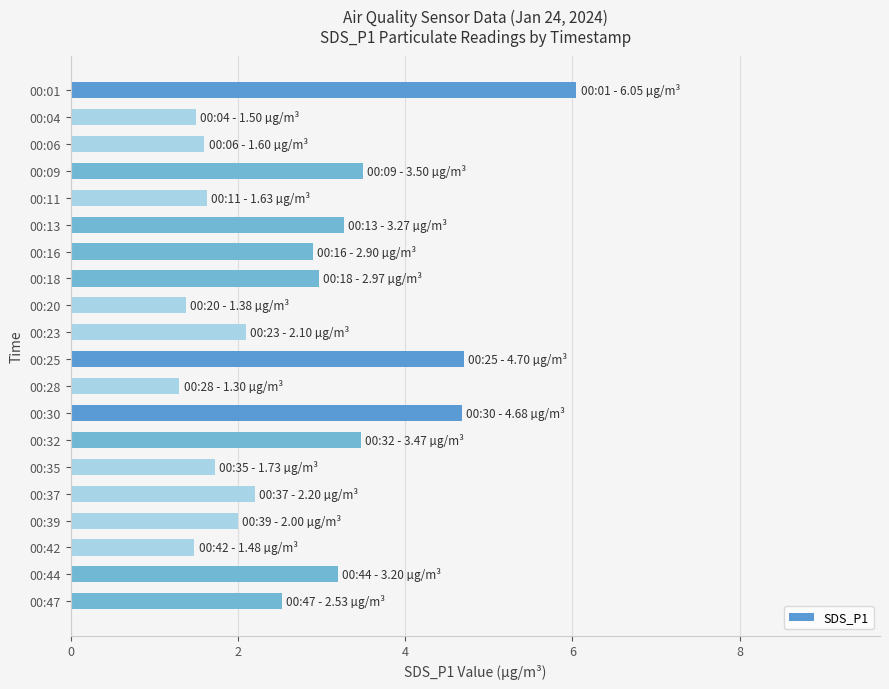

What is the minimum value shown in the chart?

1.3